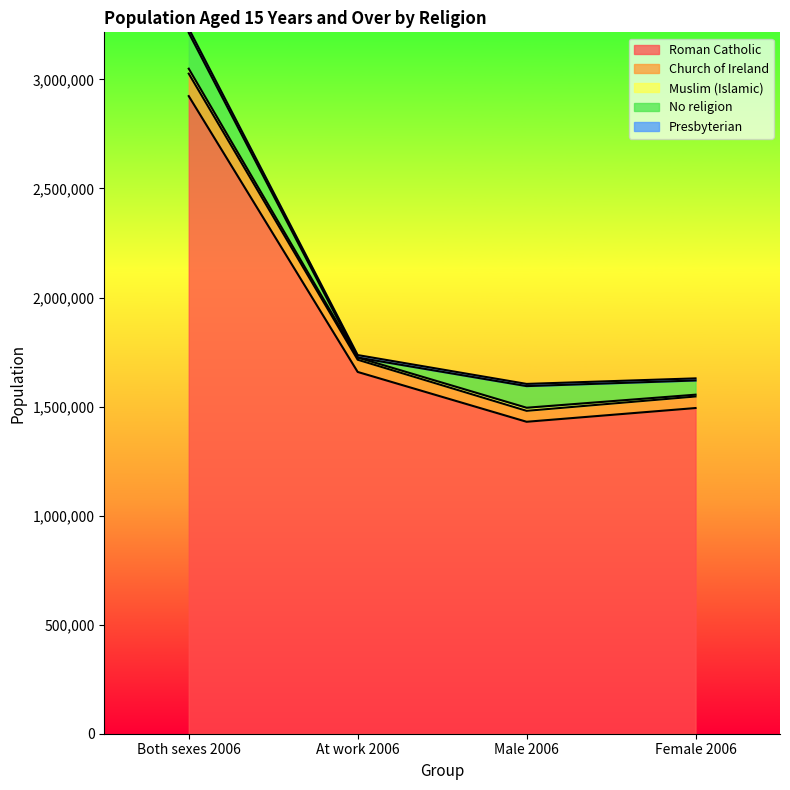

At which category is the sum across all series the highest?

Both sexes 2006